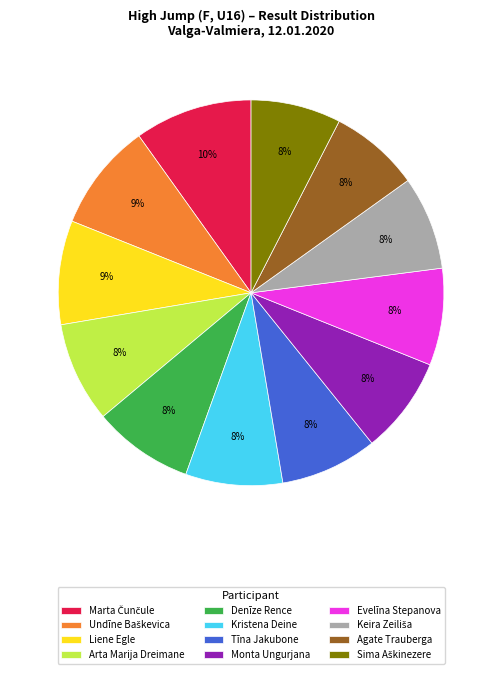

The Agate Trauberga slice represents 15% of the pie. True or false?

False